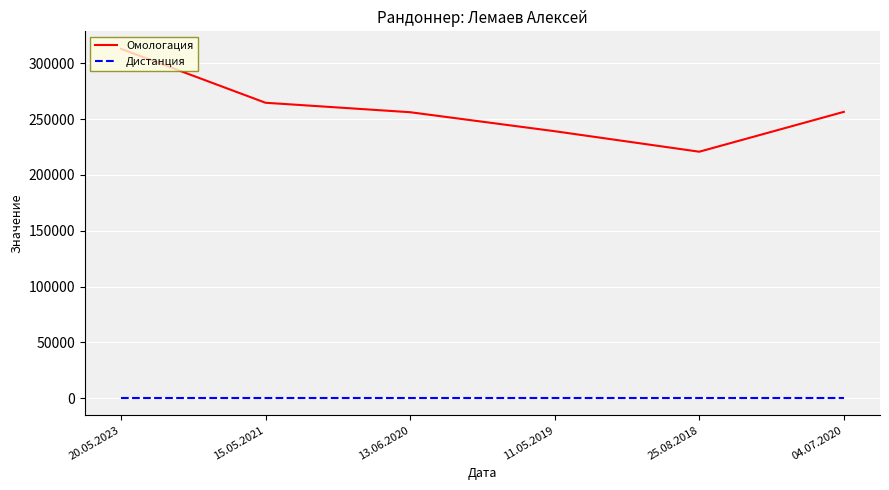

Read the Дистанция value at 11.05.2019.

300